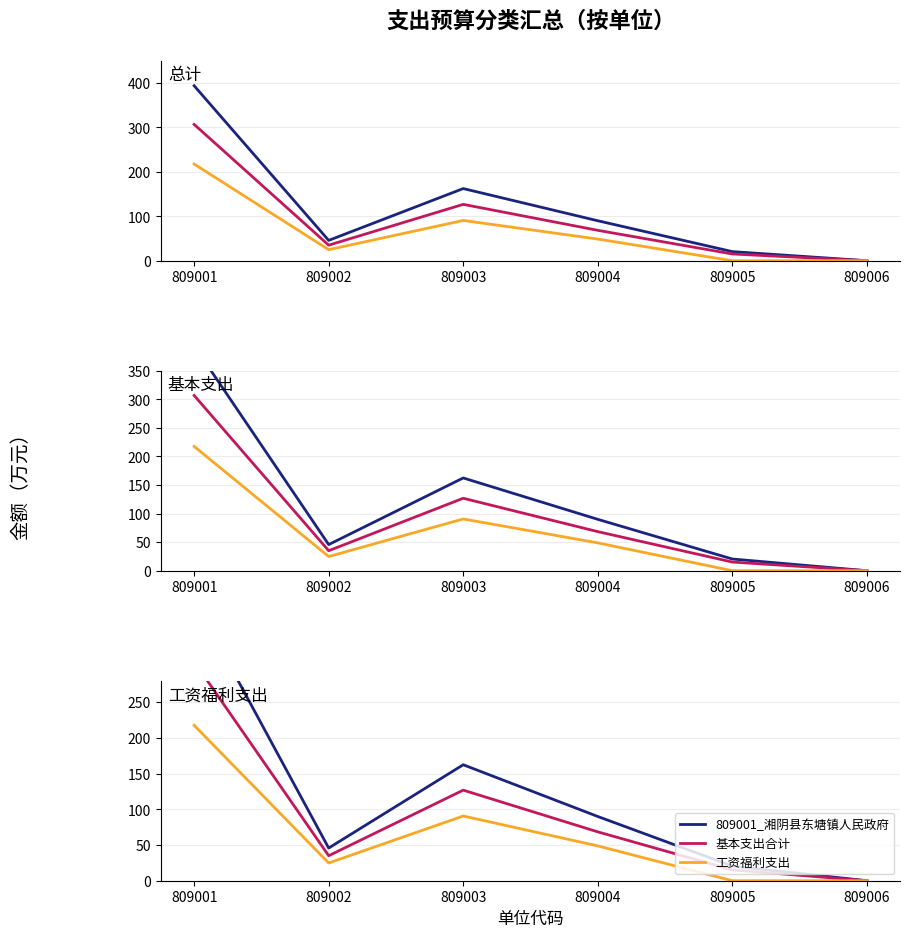

What is the highest value of the 基本支出合计 series?

306.7